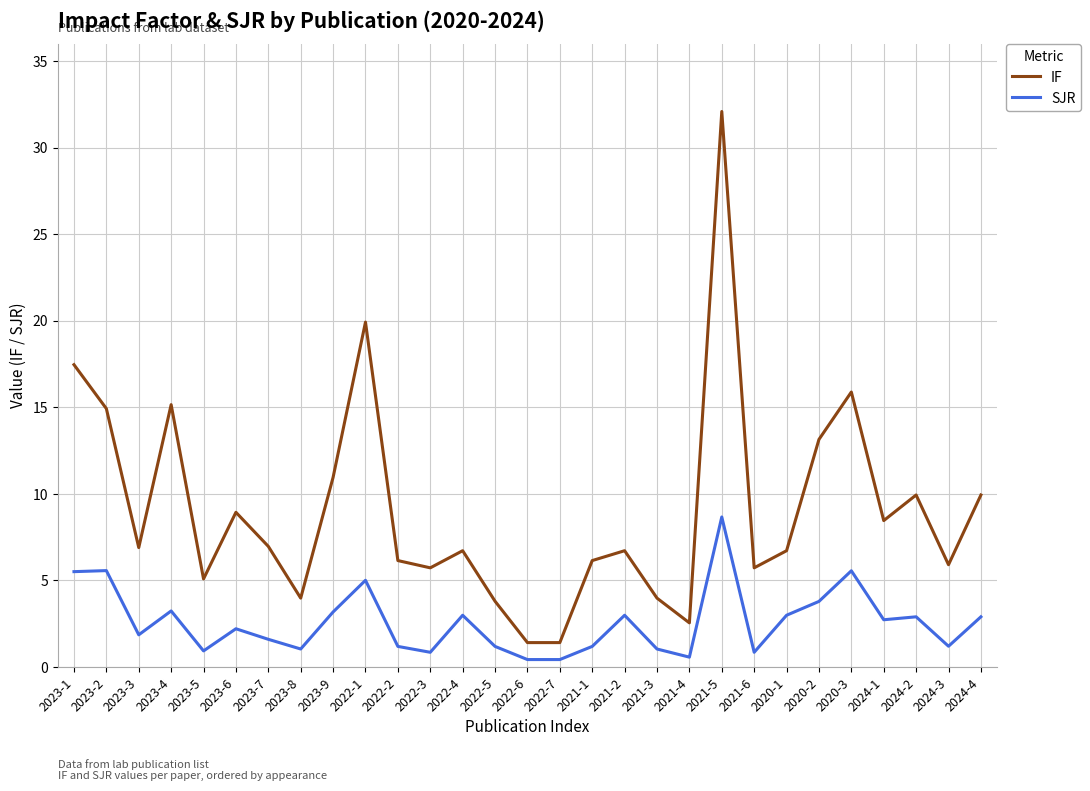

At 2023-3, list the series in order from smallest to largest.

SJR, IF